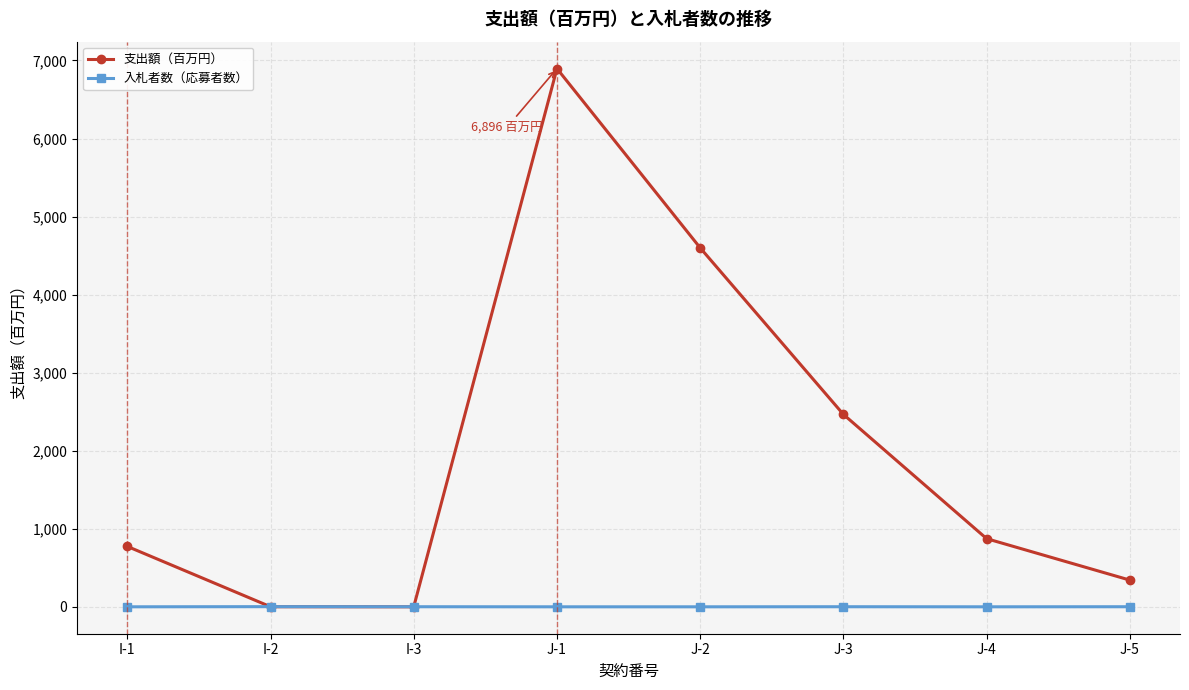

Between I-2 and J-2, which series saw the biggest shift?

支出額（百万円）